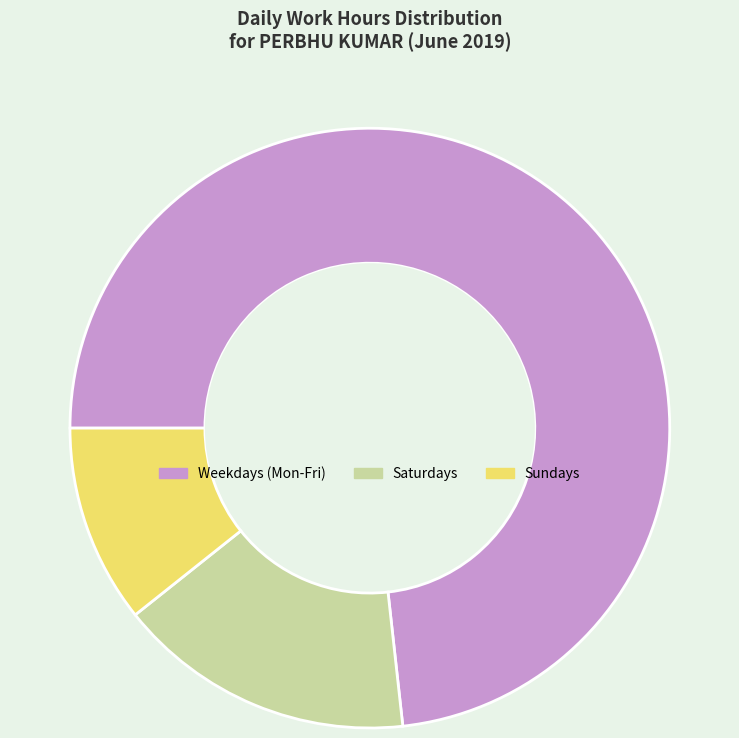

Is there any slice that represents more than half of the pie?

Yes